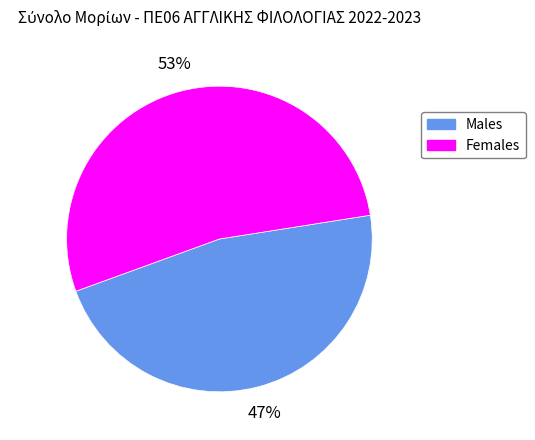

Does any single category account for the majority?

Yes